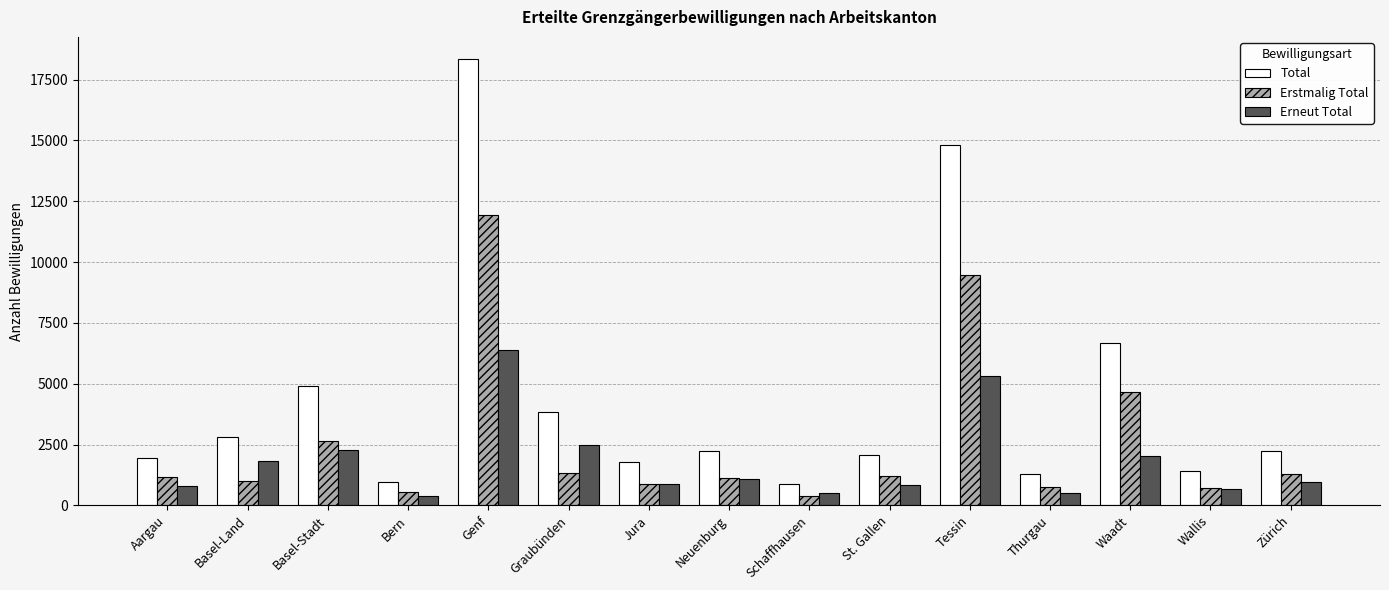

Which series has the largest total across all categories?

Total